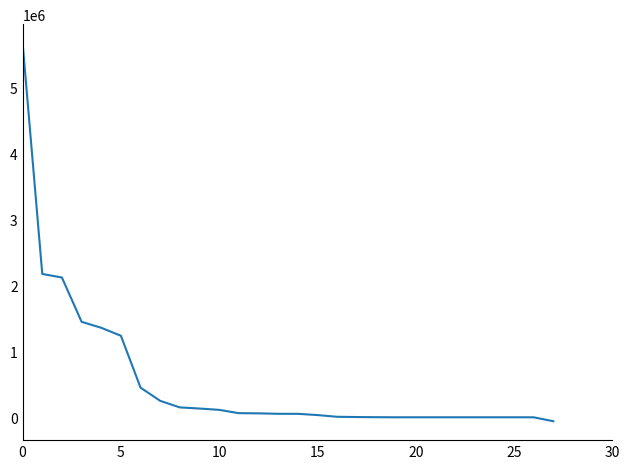

What is the greatest value displayed?

5679329.0